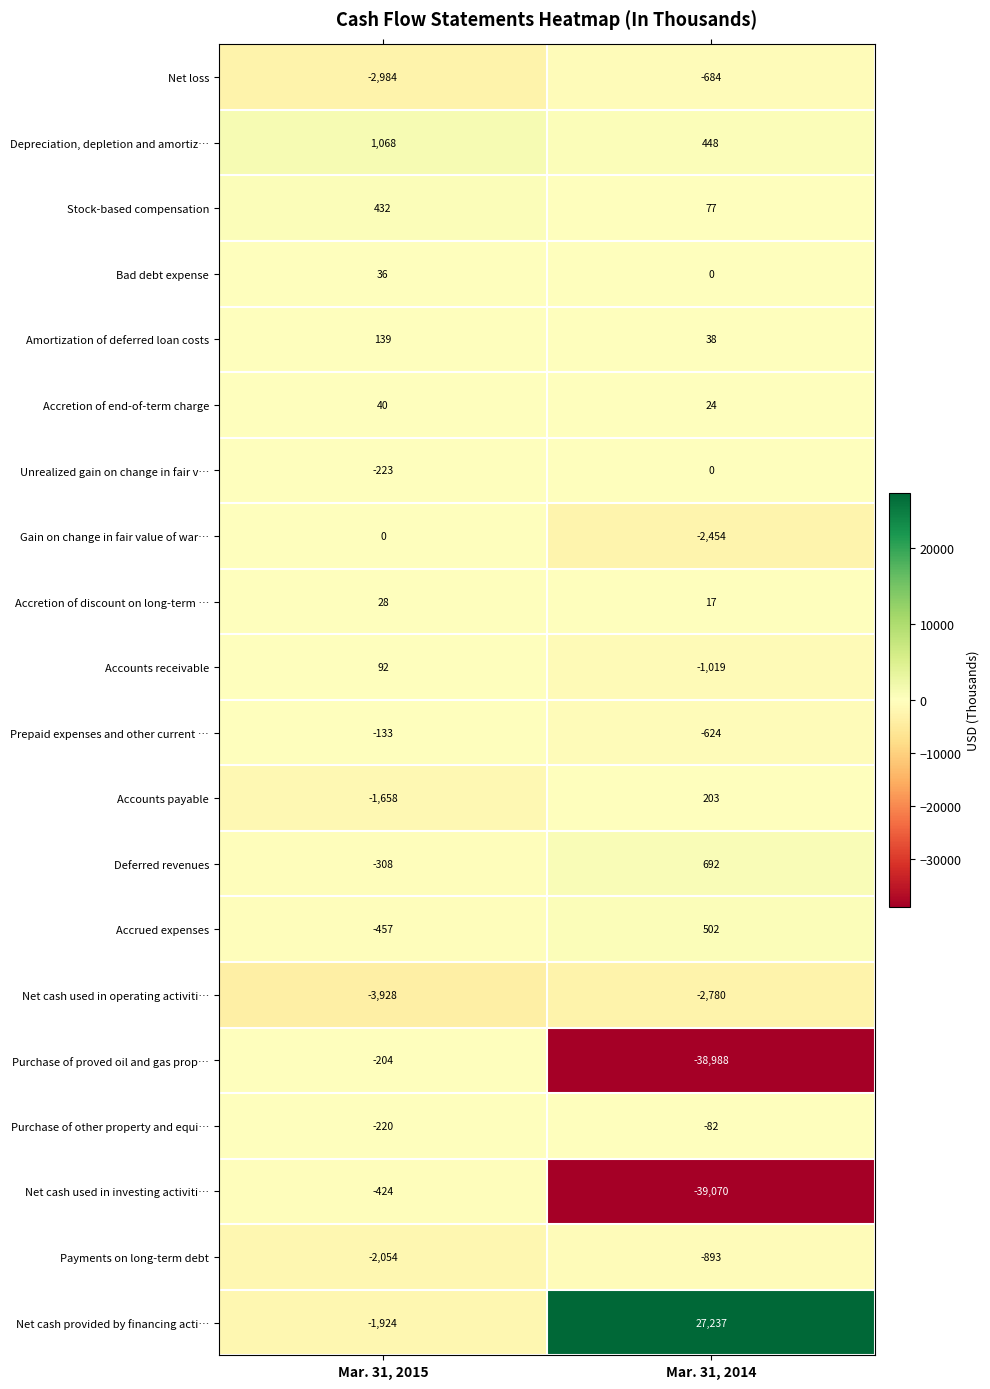

Which series has the largest range (max minus min)?

Purchase of proved oil and gas prop…